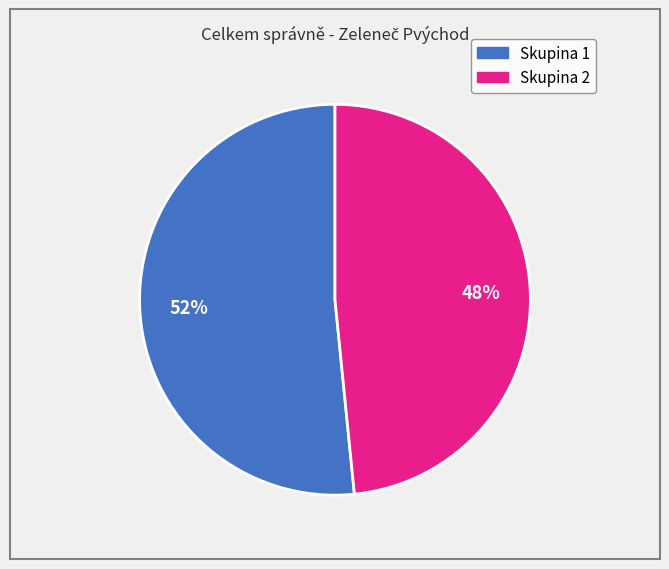

Is there a majority slice in this chart?

Yes